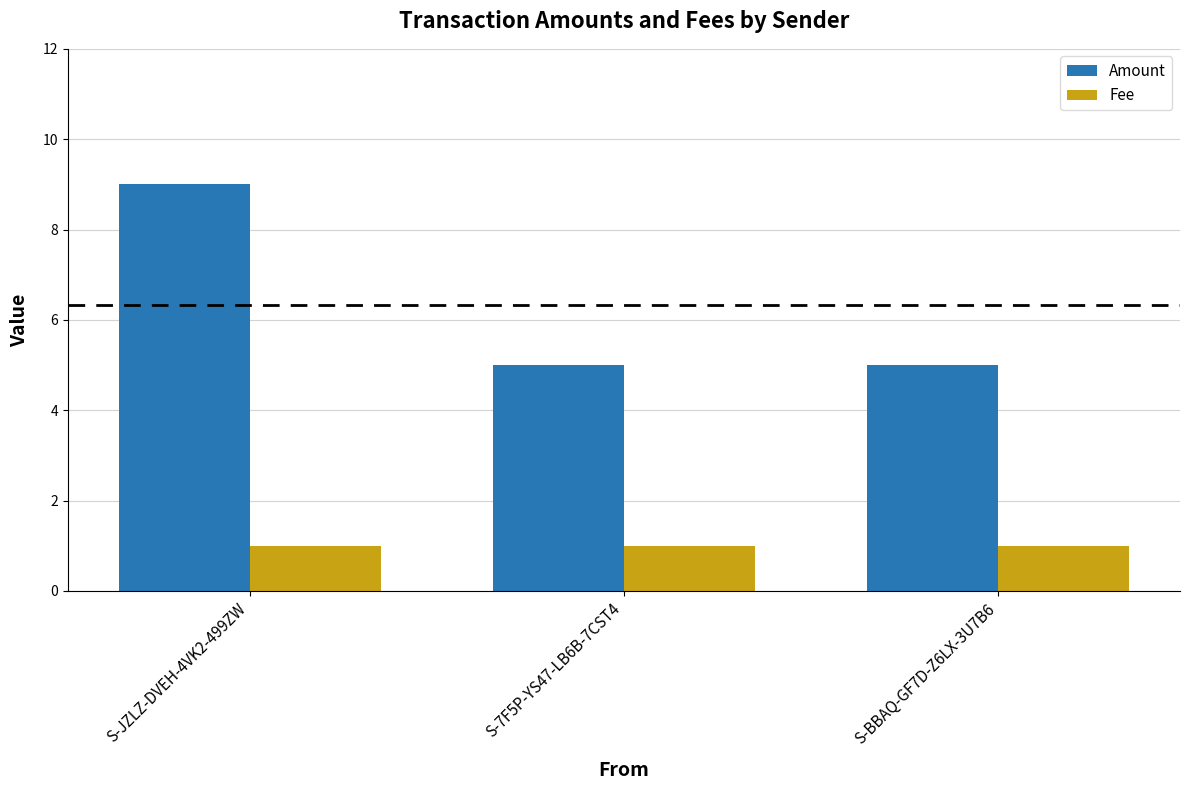

What is the value of the Amount bar at the 2nd from the left?

5